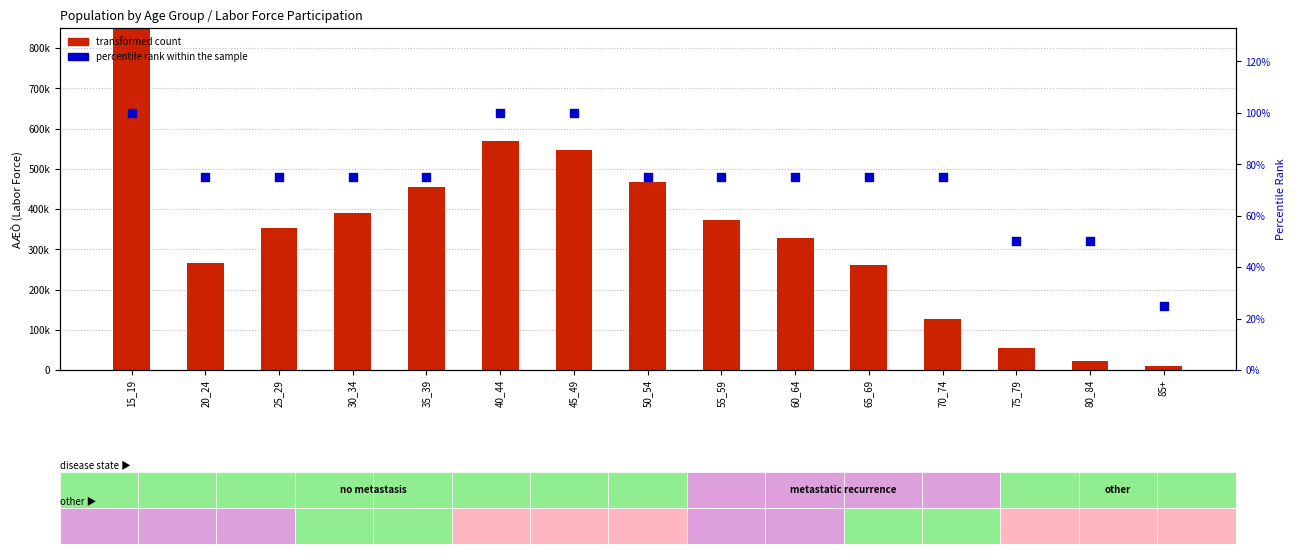

Which series reaches the maximum Y coordinate?

transformed count